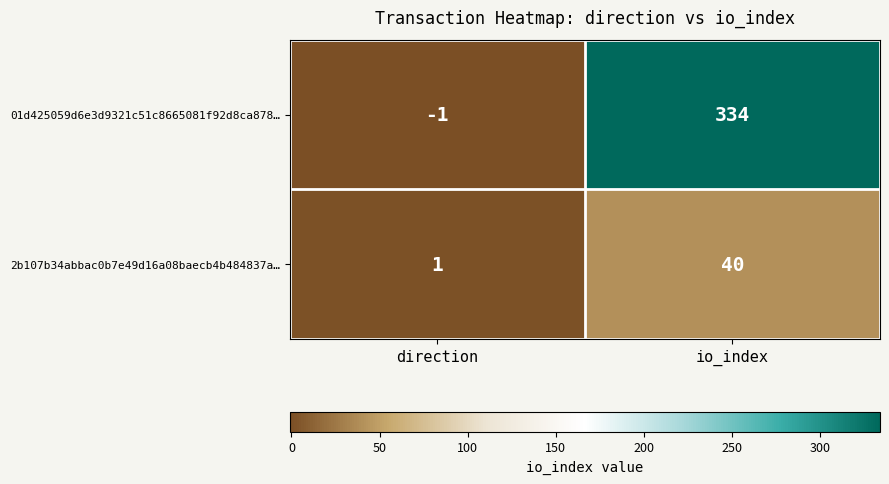

Rank the series by their average value, from highest to lowest.

01d425059d6e3d9321c51c8665081f92d8ca878…, 2b107b34abbac0b7e49d16a08baecb4b484837a…